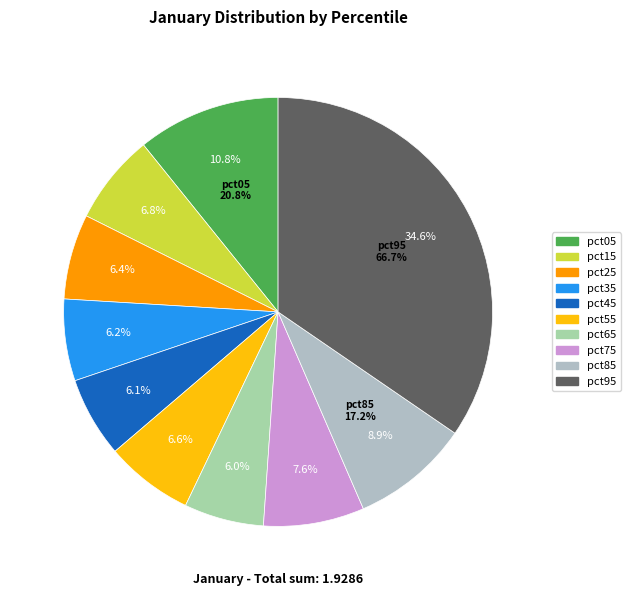

Which category has the biggest portion of the pie?

pct95